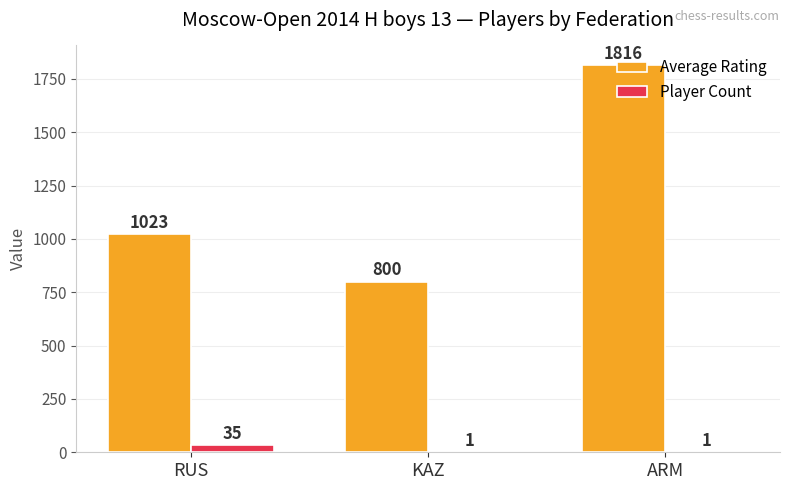

At which category is the sum across all series the highest?

ARM